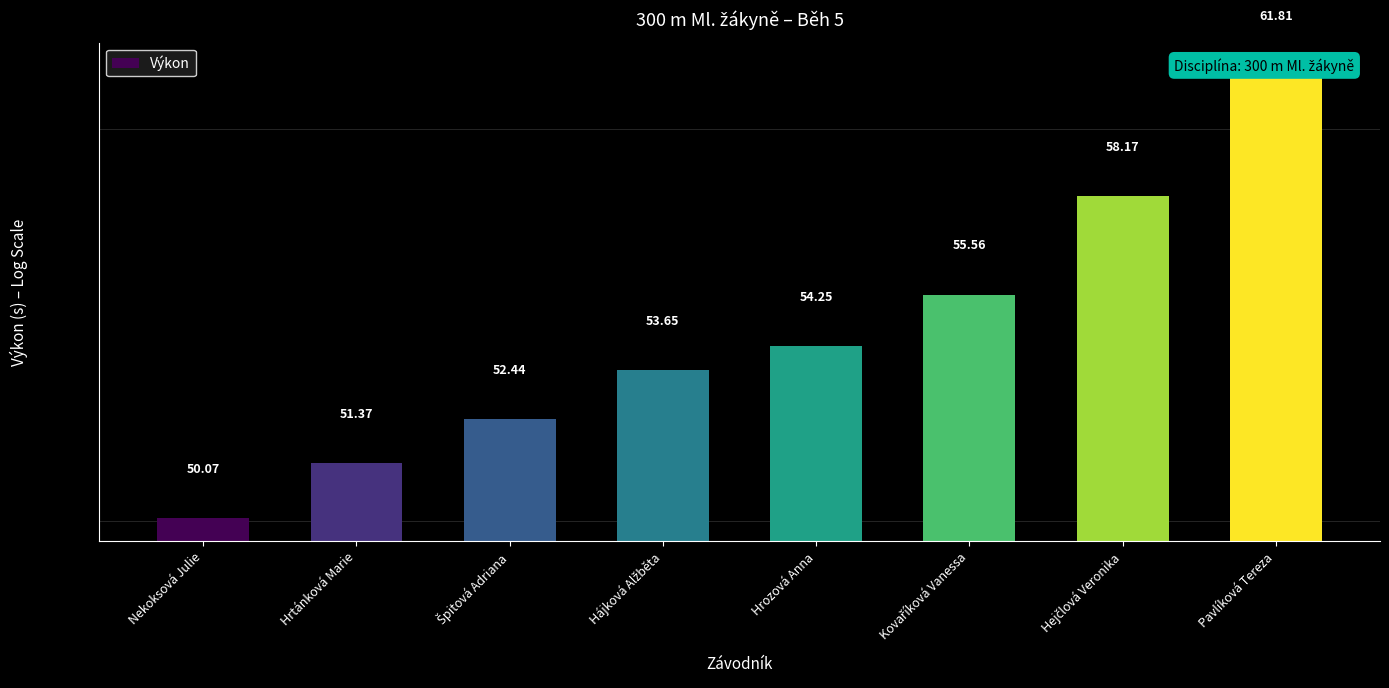

Rank the categories by value from lowest to highest.

Nekoksová Julie, Hrtánková Marie, Špitová Adriana, Hájková Alžběta, Hrozová Anna, Kovaříková Vanessa, Hejčlová Veronika, Pavlíková Tereza